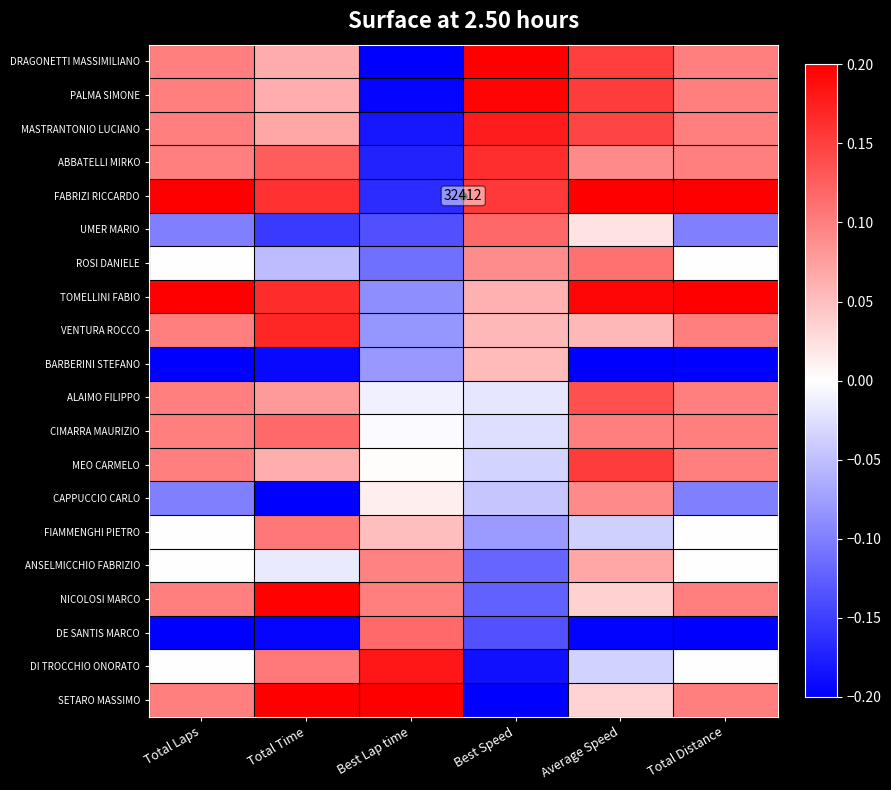

Where is MEO CARMELO nearest to the value 0?

Best Lap time